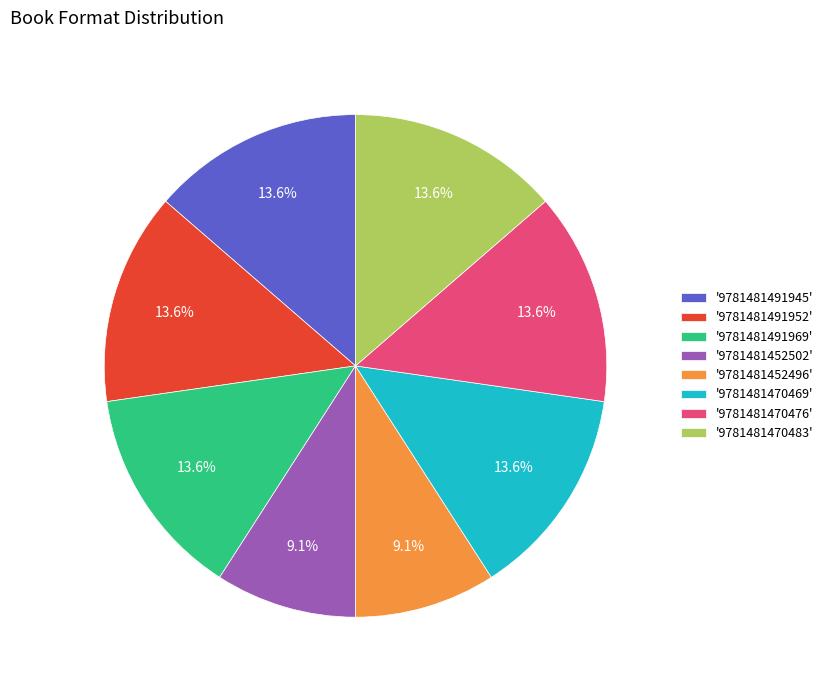

What is the ratio of the value at '9781481470469' to the value at '9781481452502'?

1.5